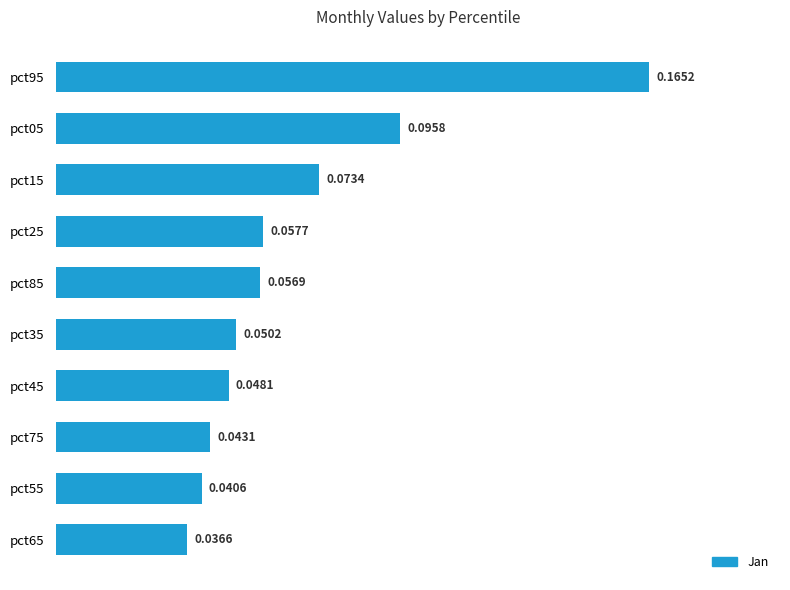

List the labels in order of value, smallest first.

pct65, pct55, pct75, pct45, pct35, pct85, pct25, pct15, pct05, pct95